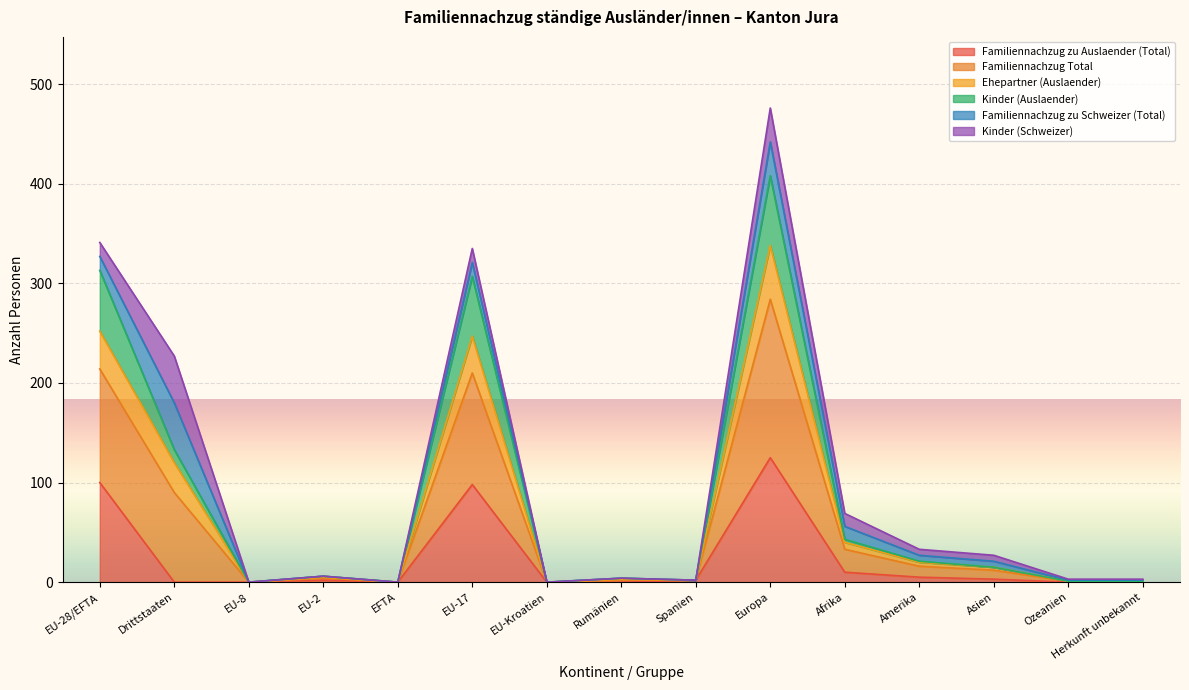

What is the label of the 7th point from the left?

EU-Kroatien